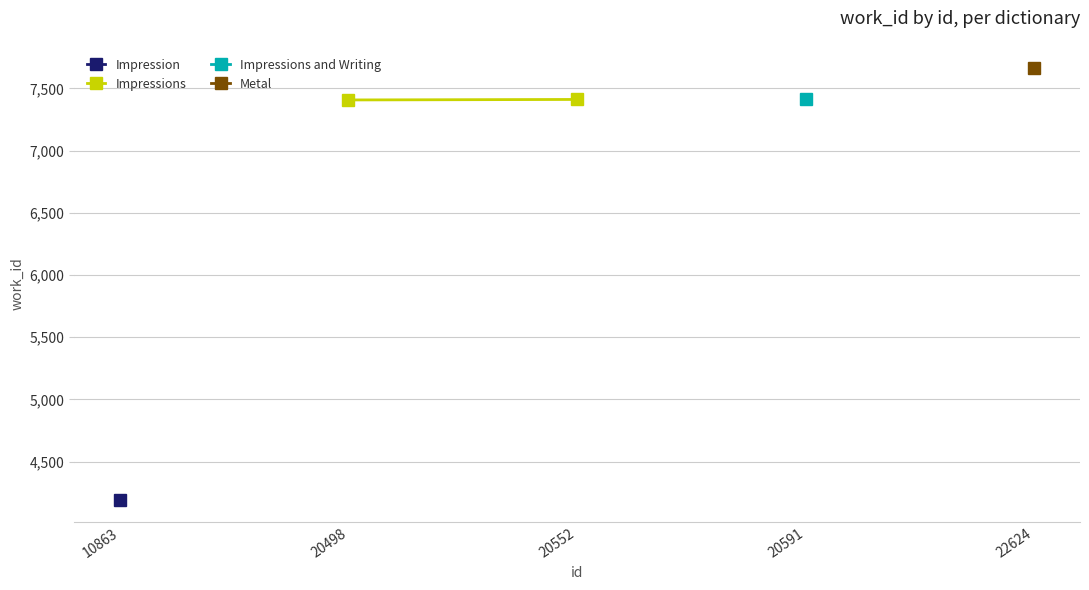

The chart shows a value of 12073 at 20552. True or false?

False